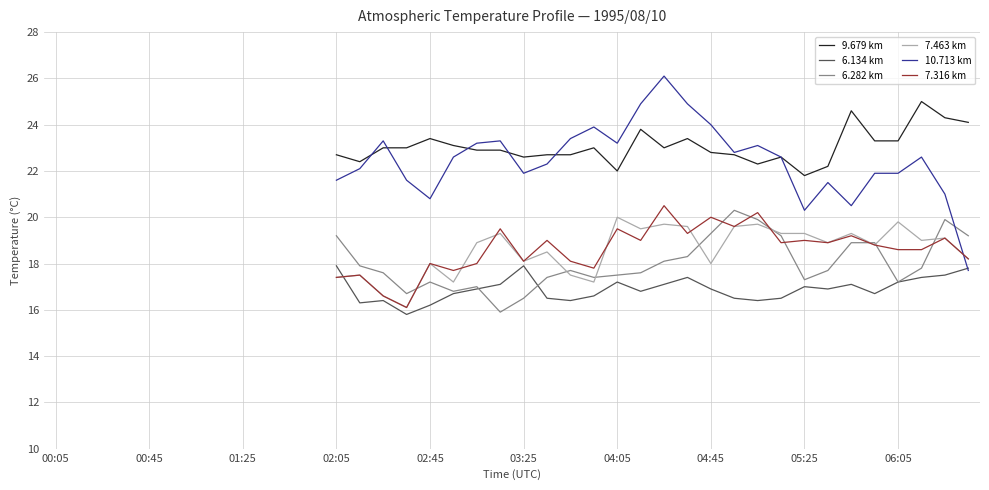

Rank the series at 23 from lowest to highest value.

6.134 km, 7.463 km, 6.282 km, 7.316 km, 9.679 km, 10.713 km